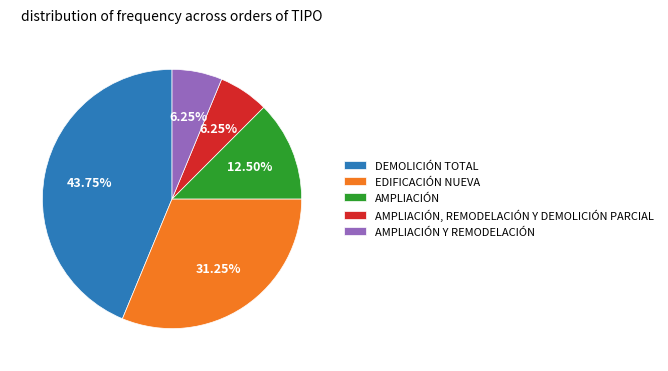

Does EDIFICACIÓN NUEVA account for over 50% of the chart?

No